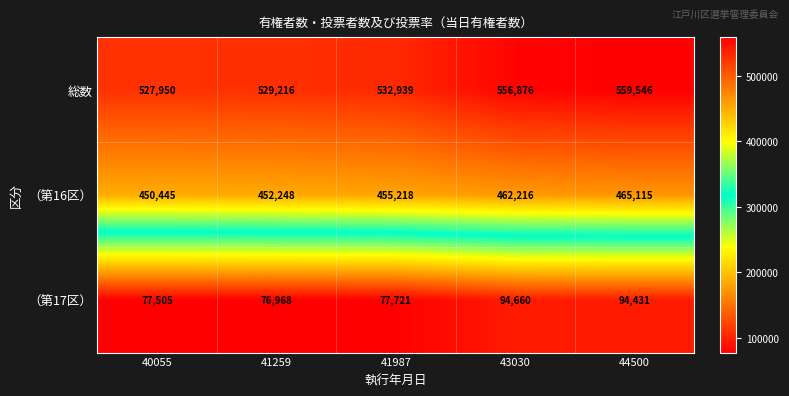

Where is （第16区） nearest to the value 457780?

41987